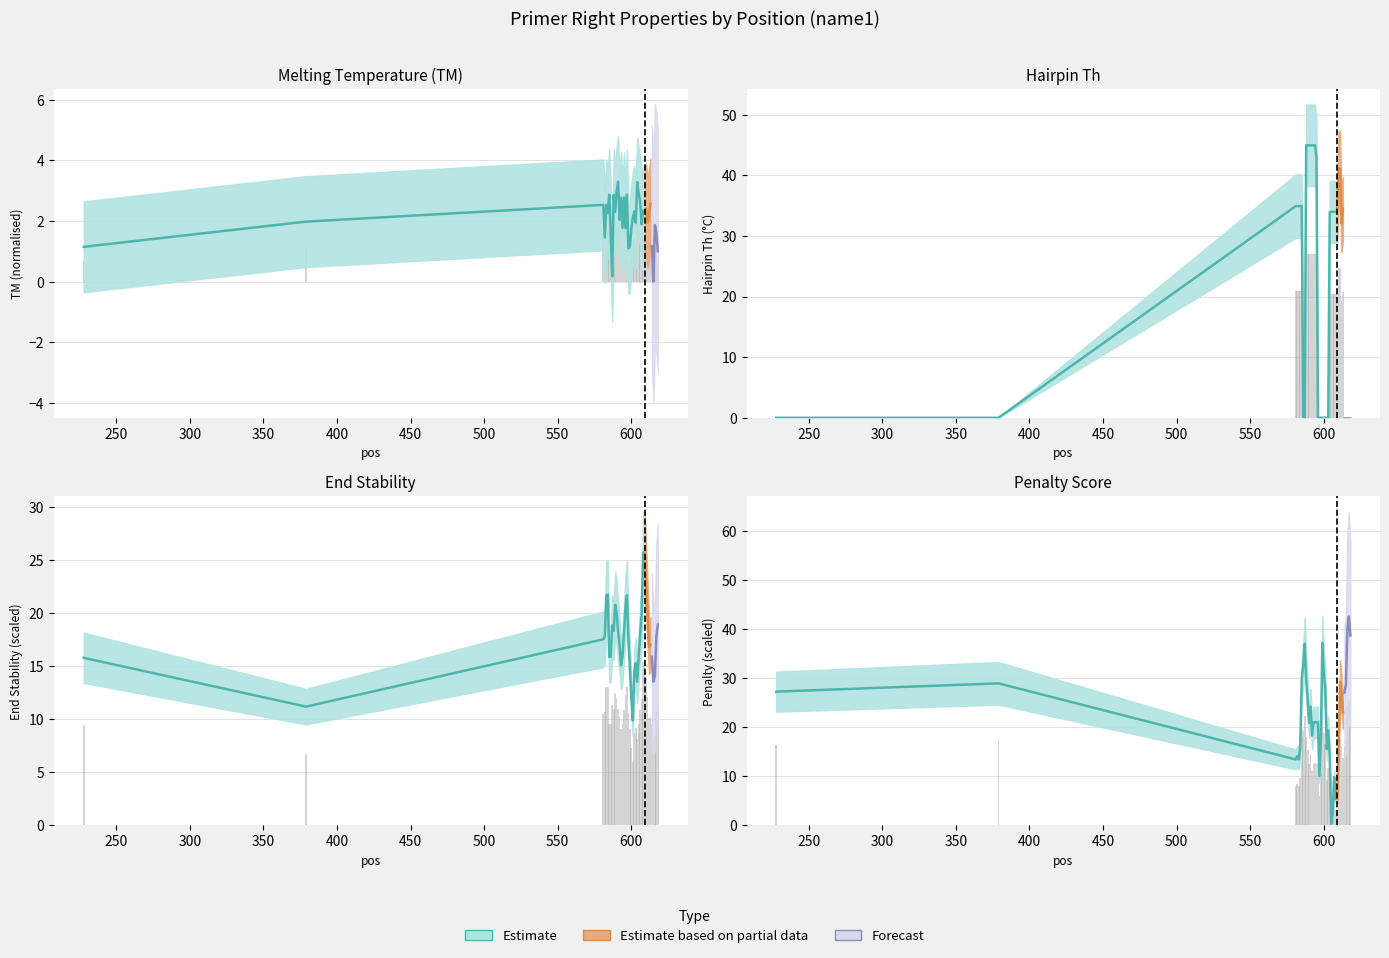

Are the bars grouped side by side (vs. stacked)?

Yes